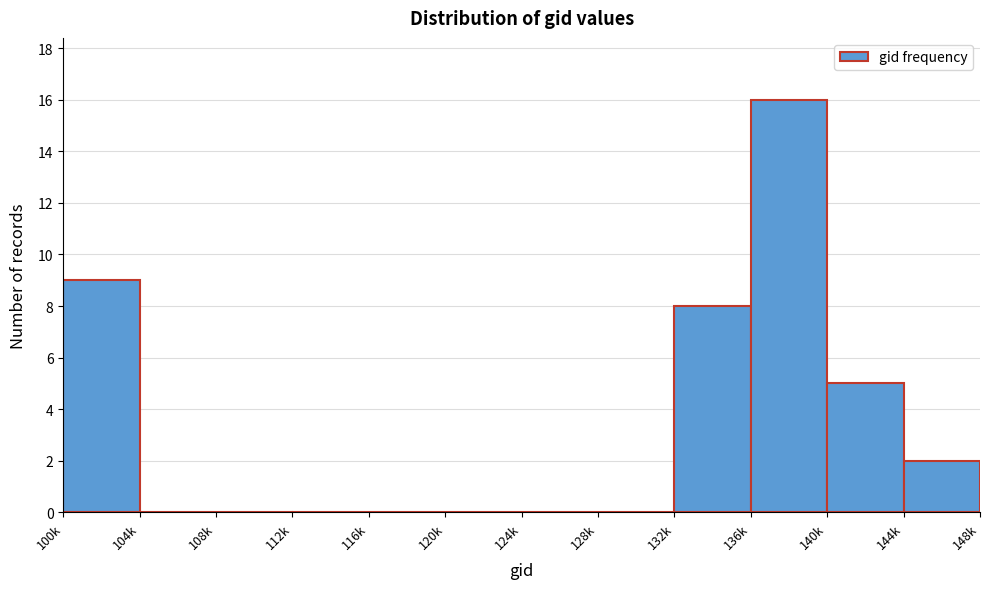

Reading left to right, list all the values displayed in this chart.

100k=9	104k=0	108k=0	112k=0	116k=0	120k=0	124k=0	128k=0	132k=8	136k=16	140k=5	144k=2